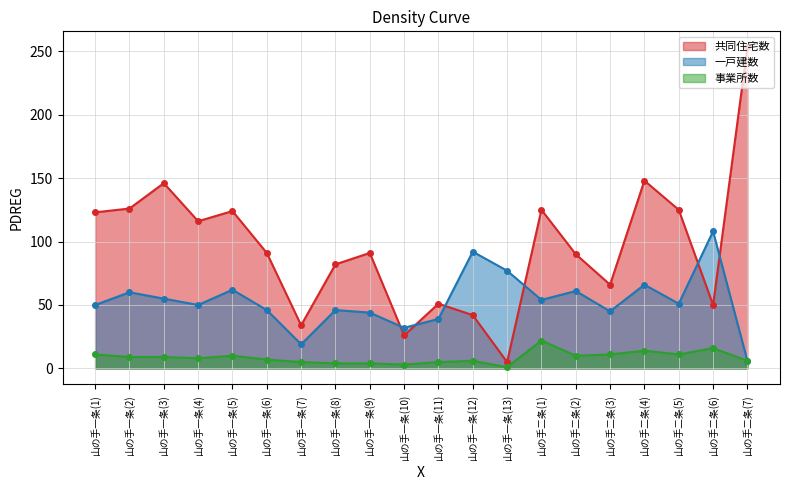

The value of 共同住宅数 at 山の手一条(6) is 162. True or false?

False